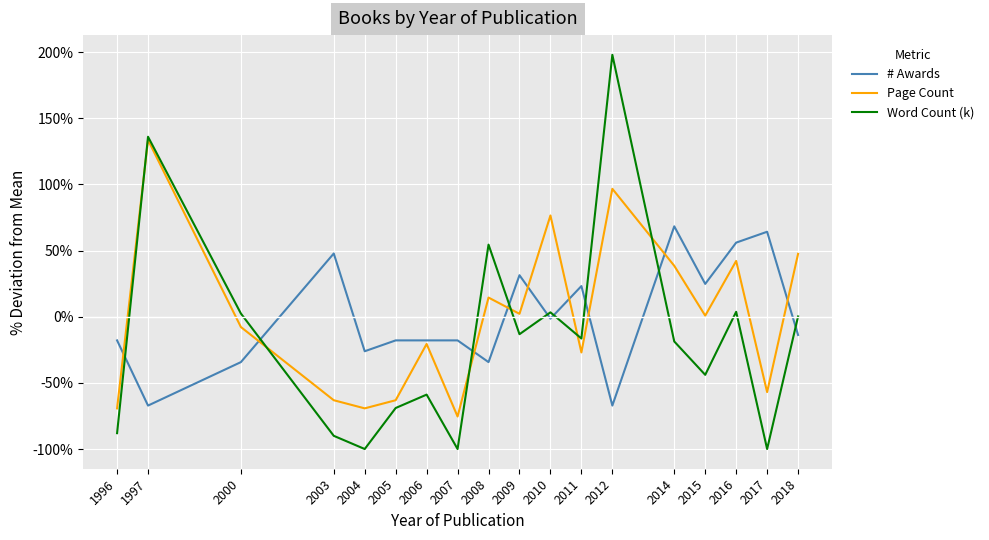

At 2004, list the series in order from largest to smallest.

# Awards, Page Count, Word Count (k)